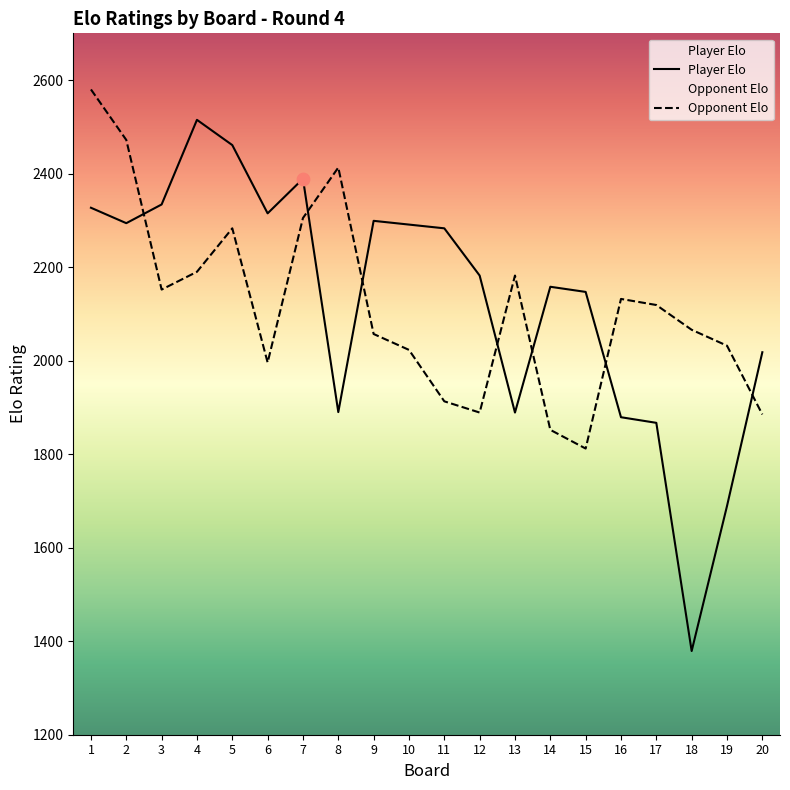

Which series has the largest Y range (max minus min)?

Player Elo